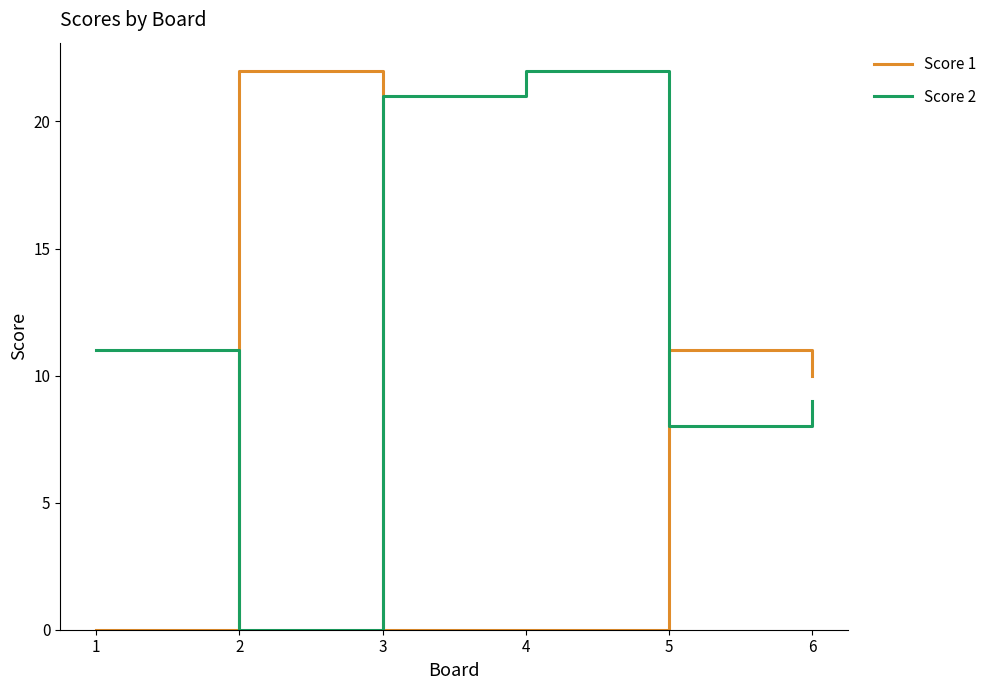

The Score 2 series shows 9 at 3. True or false?

False